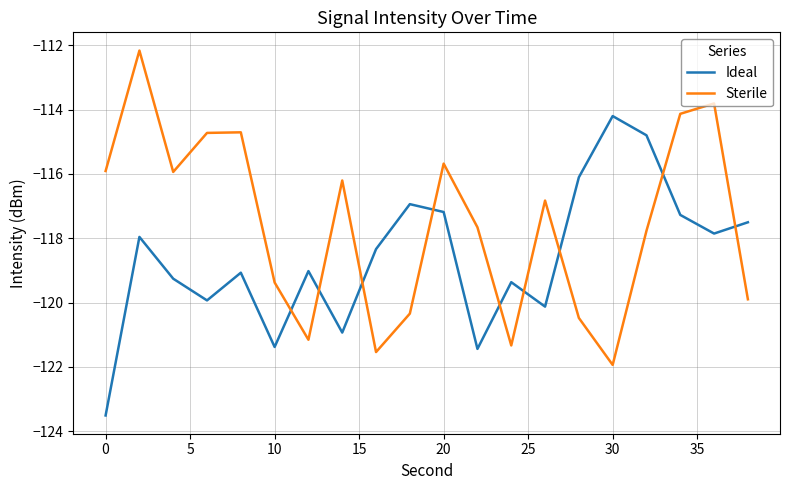

What is the difference between the maximum and minimum values in the Ideal series?

9.3